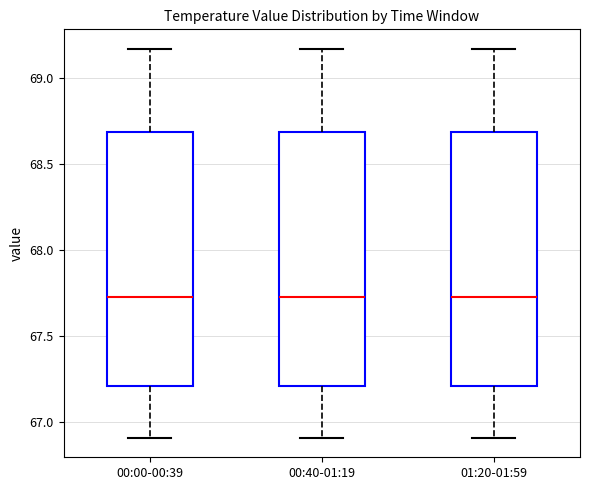

Reading left to right, transcribe this box plot: for each box, give where its median line is, the range the box spans, and where its two whiskers end, as read against the y-axis. The values are not printed on the chart, so give them approximately, as read against the axis.

00:00-00:39: median 67.75, box 67.20 to 68.70, whiskers 66.90 to 69.15
00:40-01:19: median 67.75, box 67.20 to 68.70, whiskers 66.90 to 69.15
01:20-01:59: median 67.75, box 67.20 to 68.70, whiskers 66.90 to 69.15